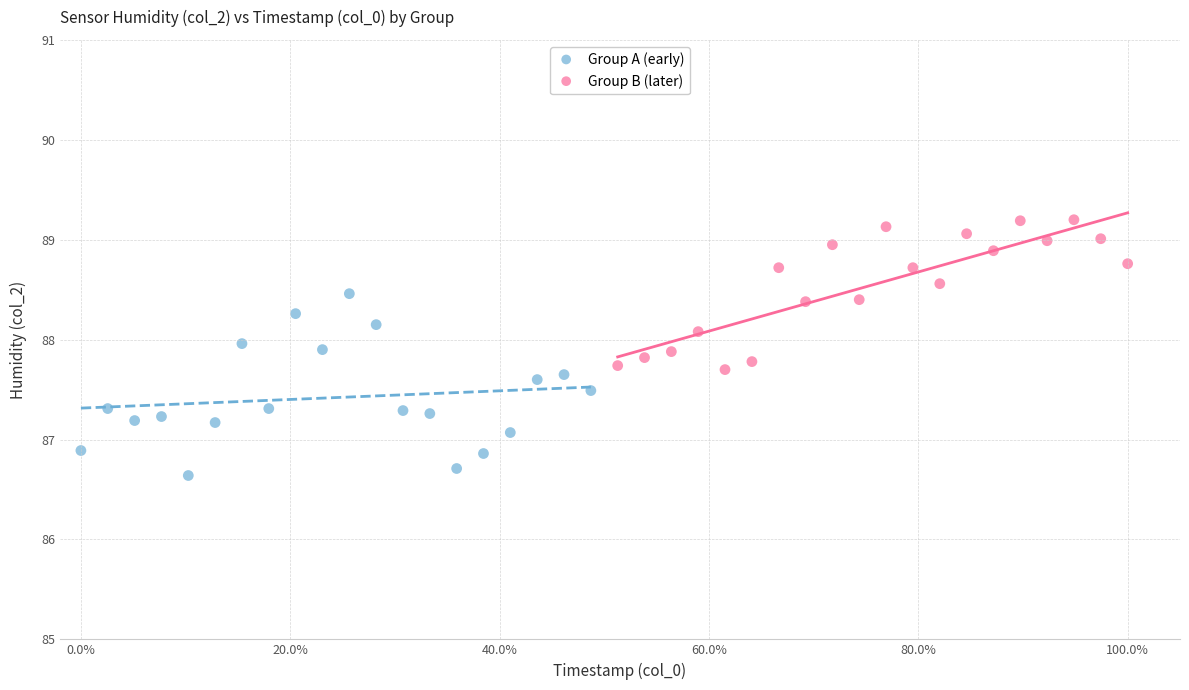

Which series contains the highest Y value?

Group B (later)